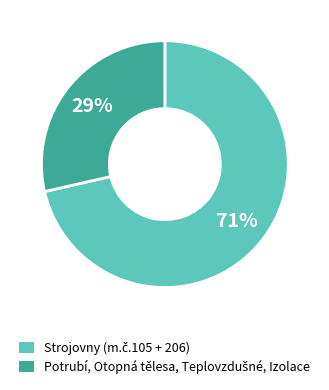

Is there a majority slice in this chart?

Yes